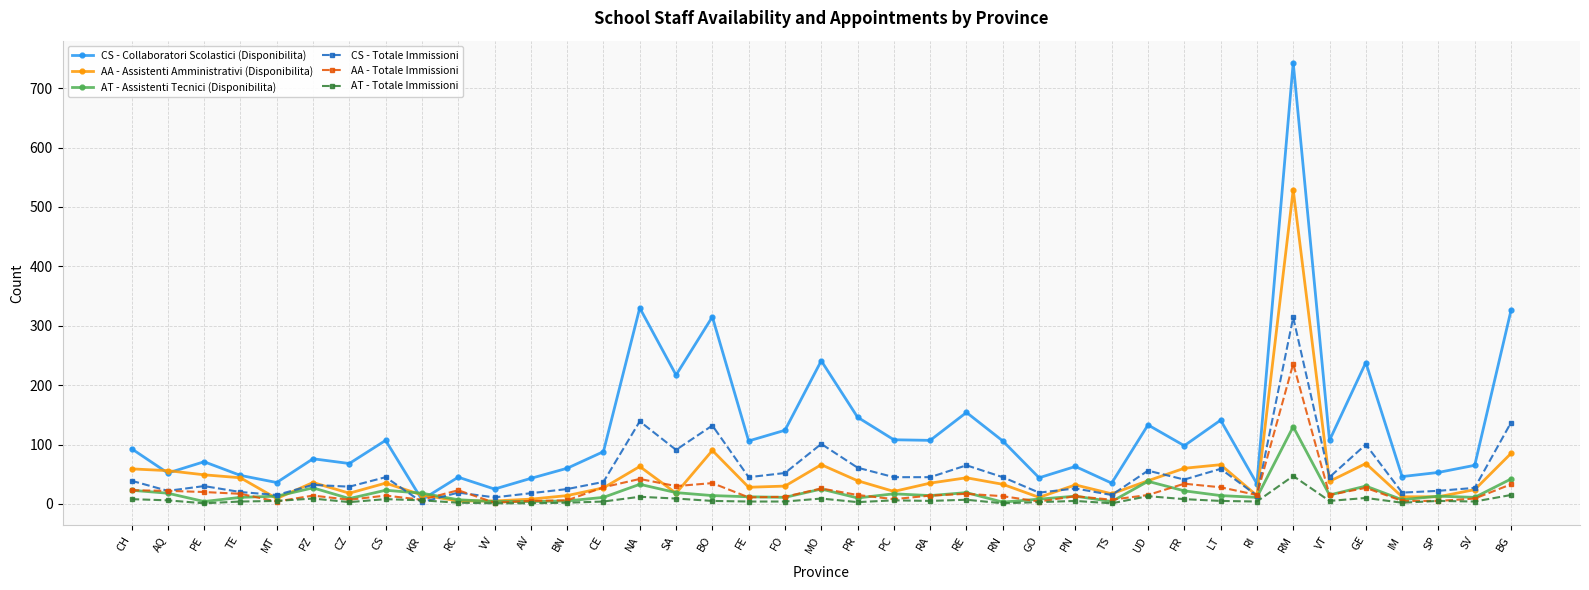

The AA - Assistenti Amministrativi (Disponibilita) series shows 66 at MO. True or false?

True